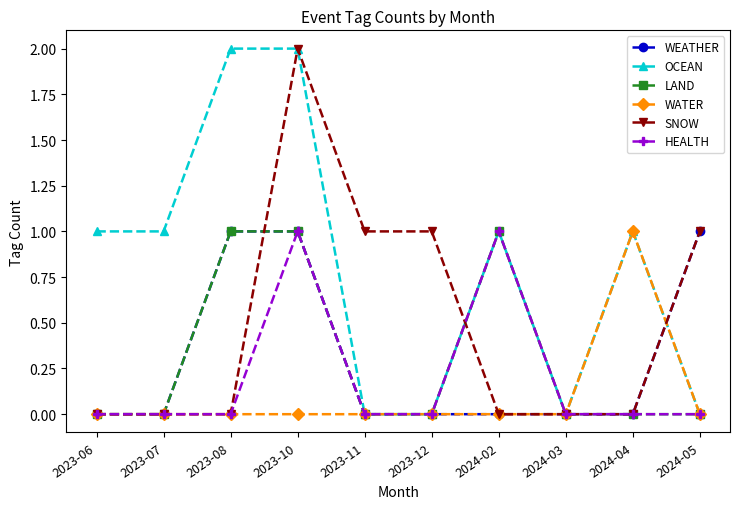

Which series changed the most between 2023-06 and 2023-10?

SNOW